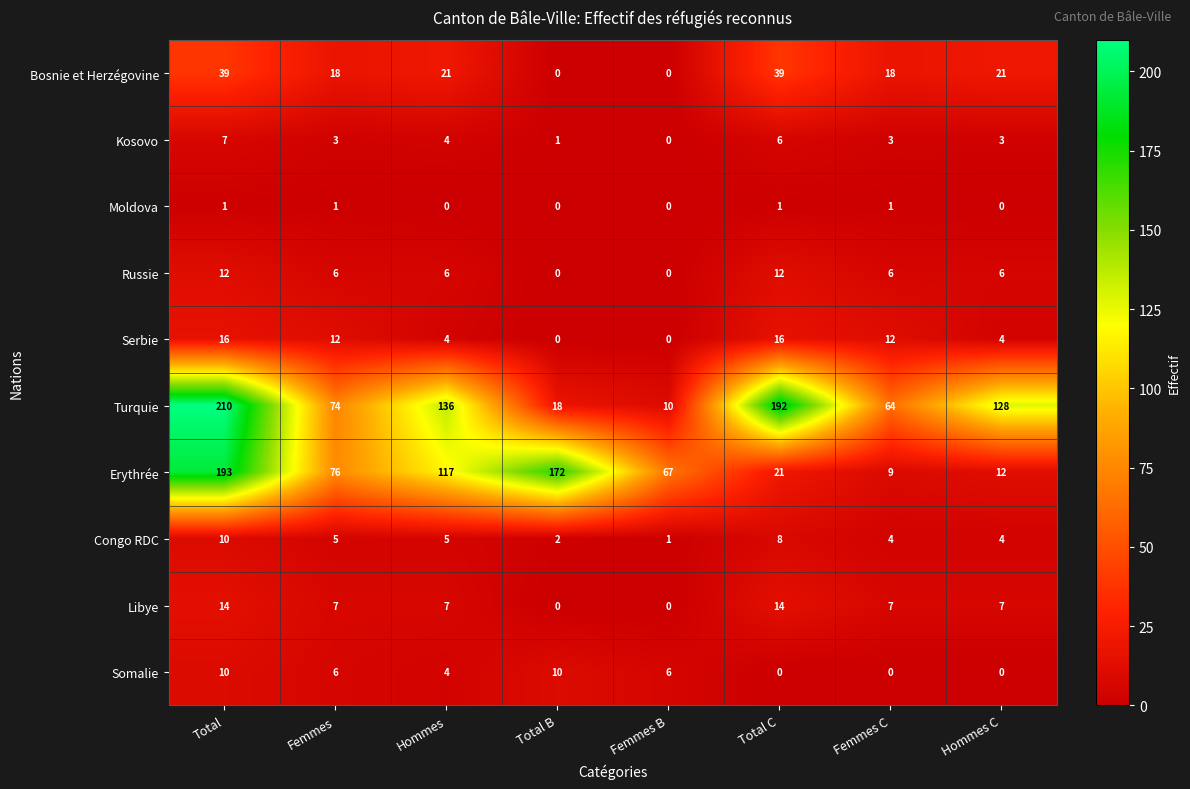

Count the number of categories in the chart.

8